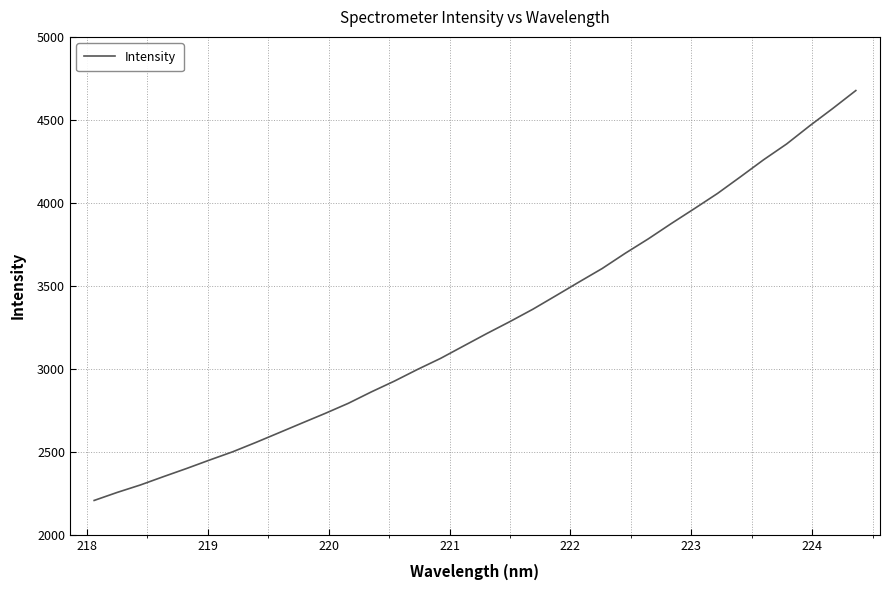

Does the chart display data point markers on the line(s)?

No